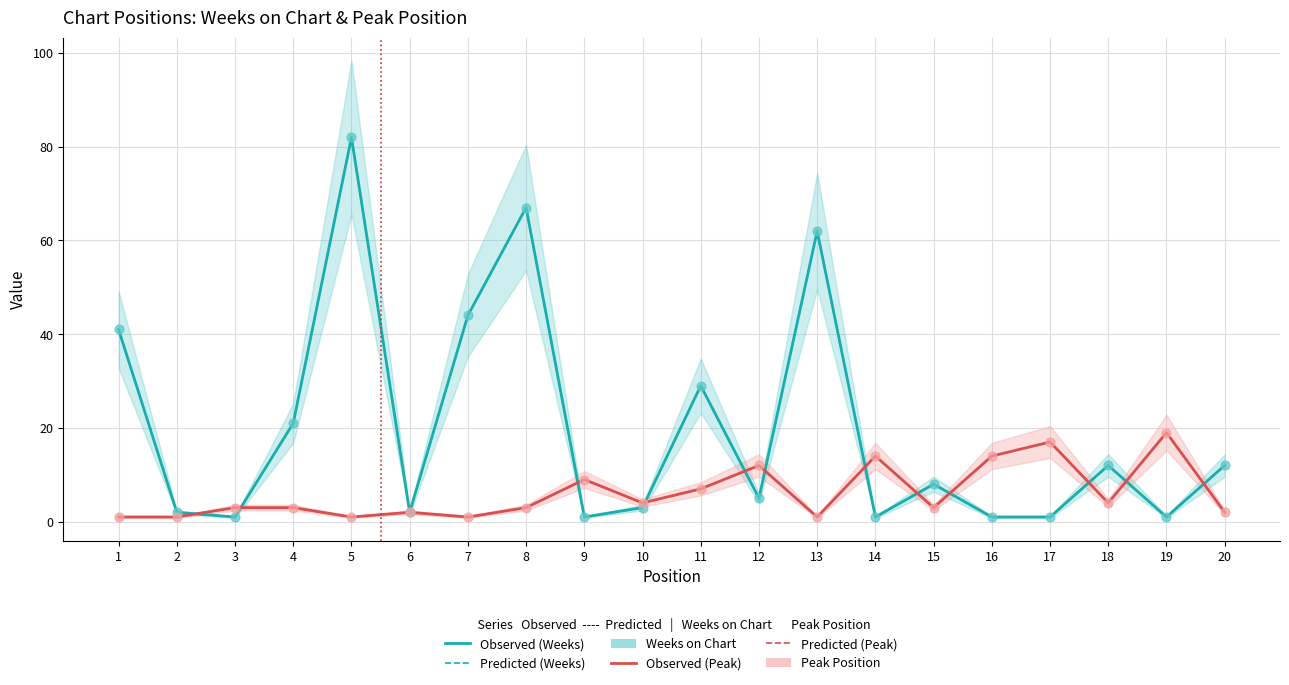

Is the value of Weeks on Chart at 1 greater than the value of Peak Position at 13?

Yes